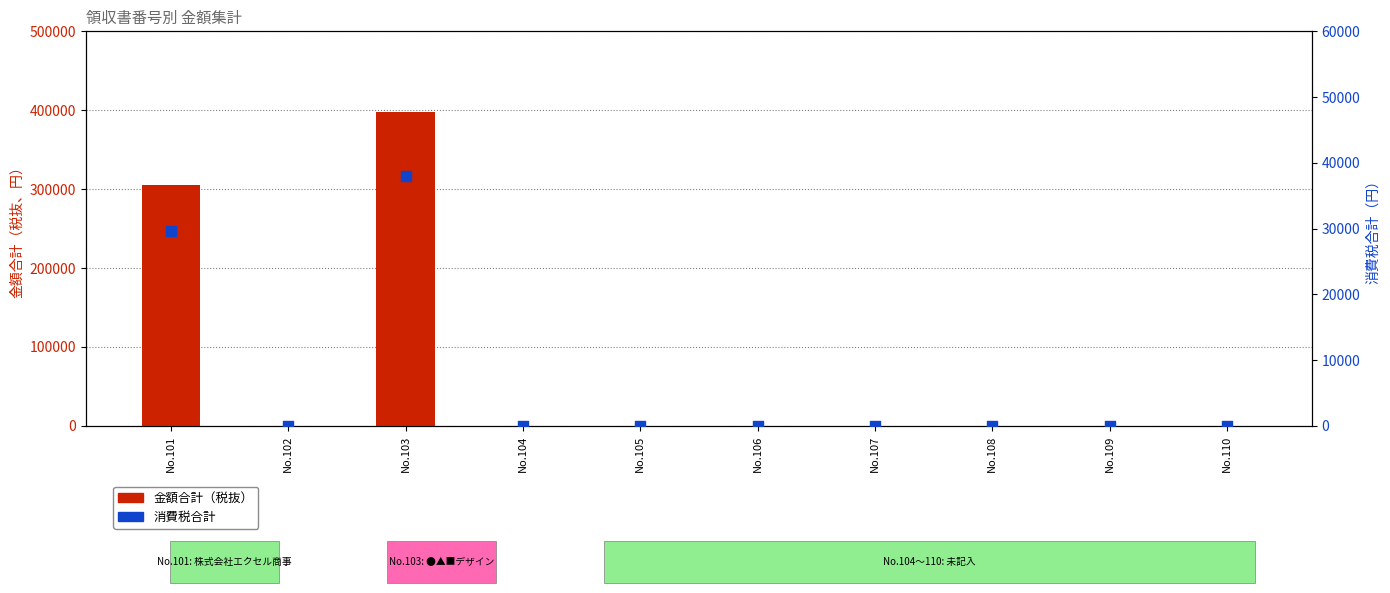

Which series contains the lowest Y value?

金額合計（税抜）